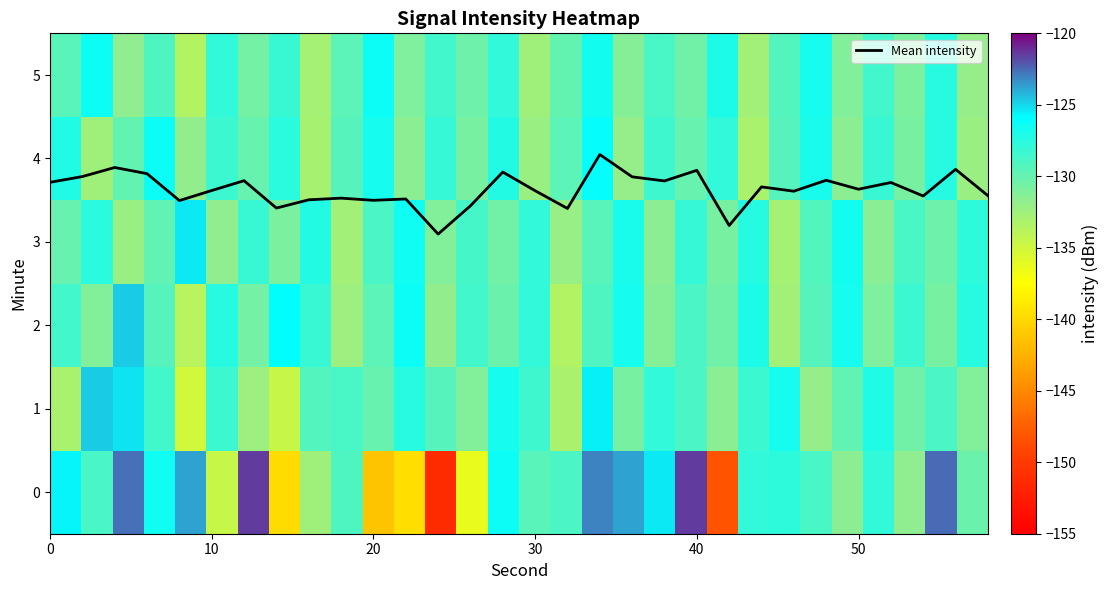

What is the highest value of the Mean intensity series?

4.0